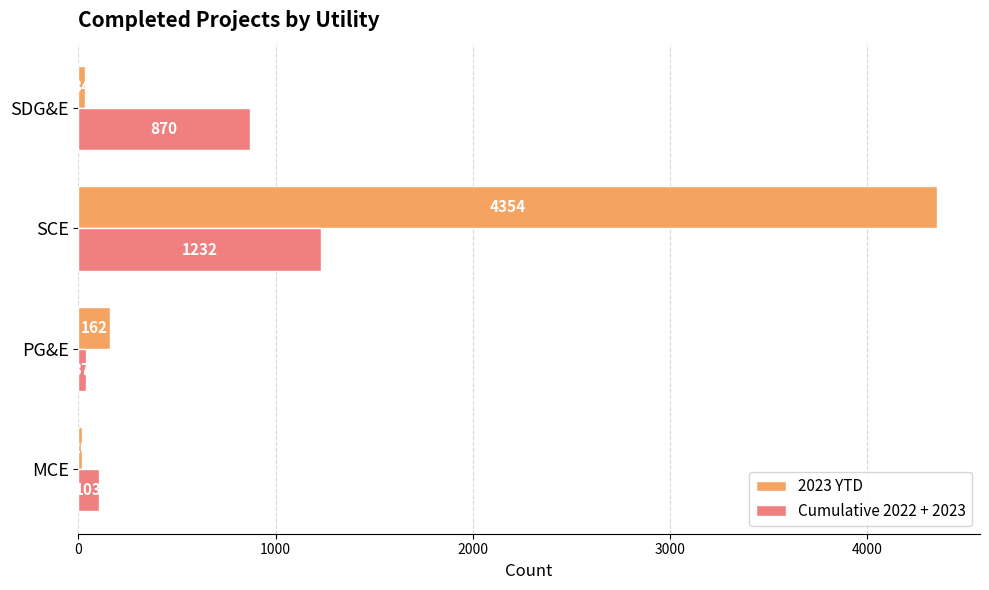

Is it true that Cumulative 2022 + 2023 equals 870 at SDG&E?

True